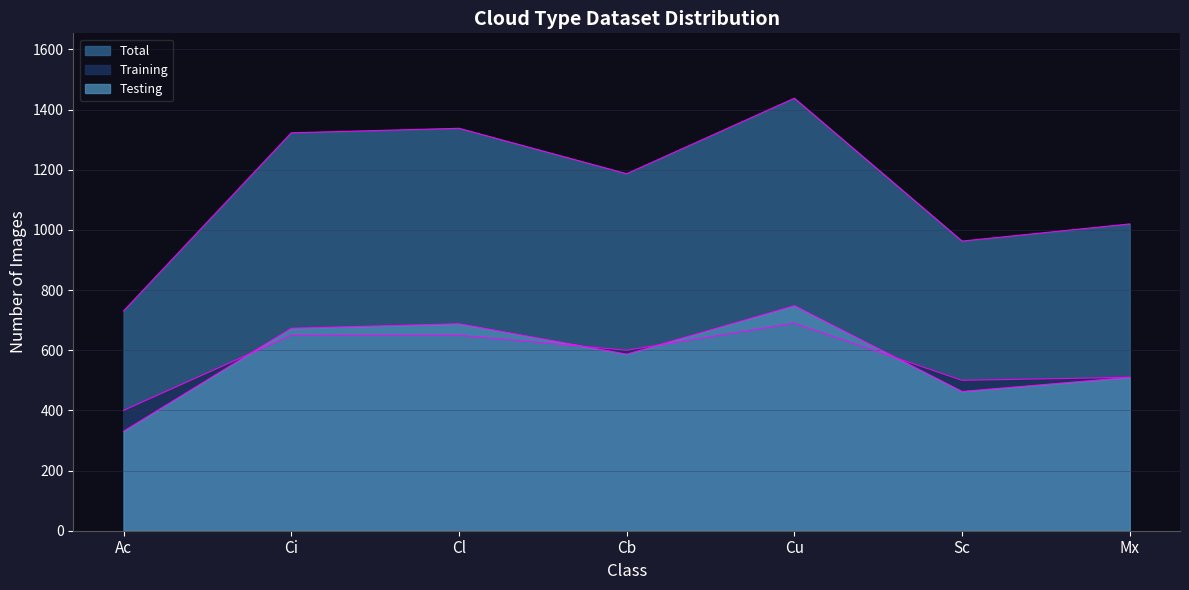

True or false: Total and Testing cross at least once.

False